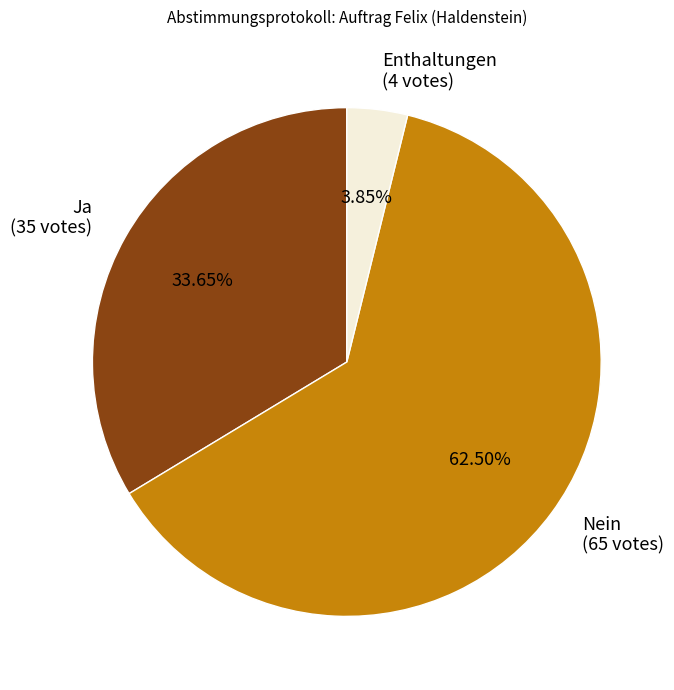

How many slices are in this pie chart?

3